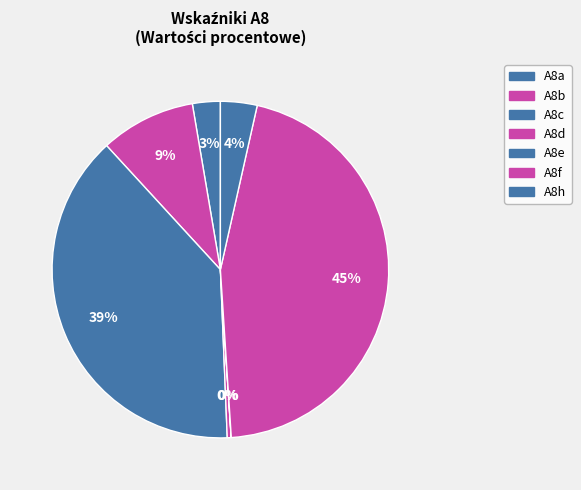

Which slice is the largest?

A8f